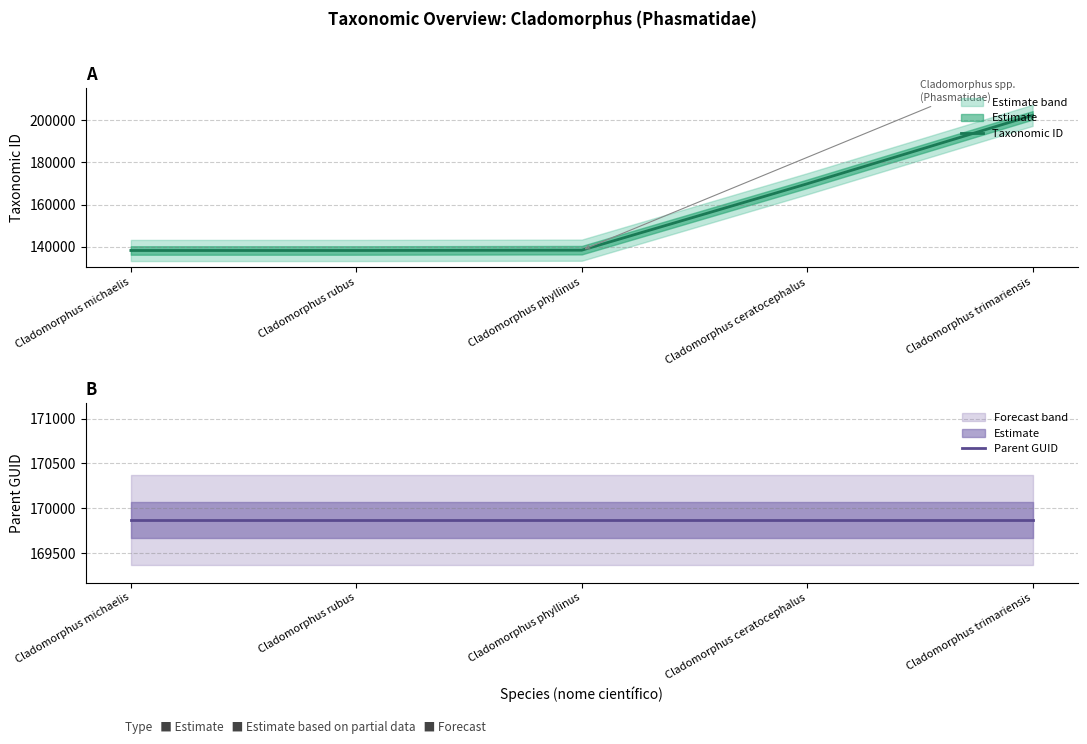

How many intersections are there between Taxonomic ID and Parent GUID?

1